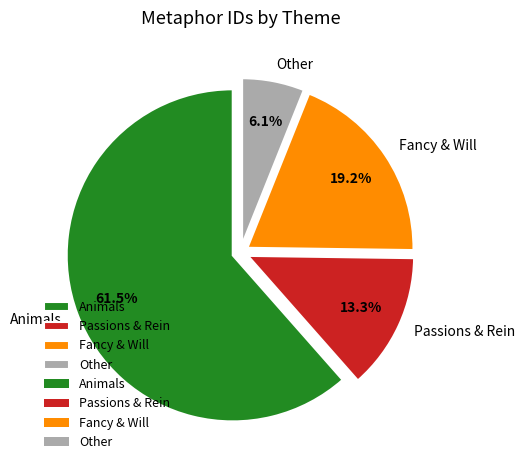

Combined, do Passions & Rein and Animals account for over 50%?

Yes